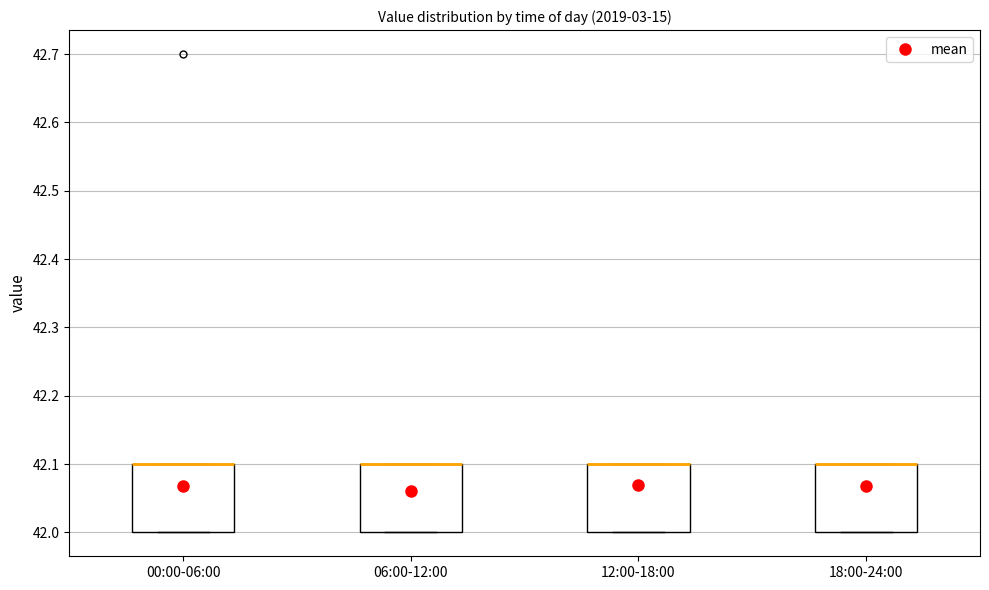

Where is the upper edge of the box for 00:00-06:00 on the y-axis? The values are not printed on the chart, so give them approximately, as read against the axis.

42.1